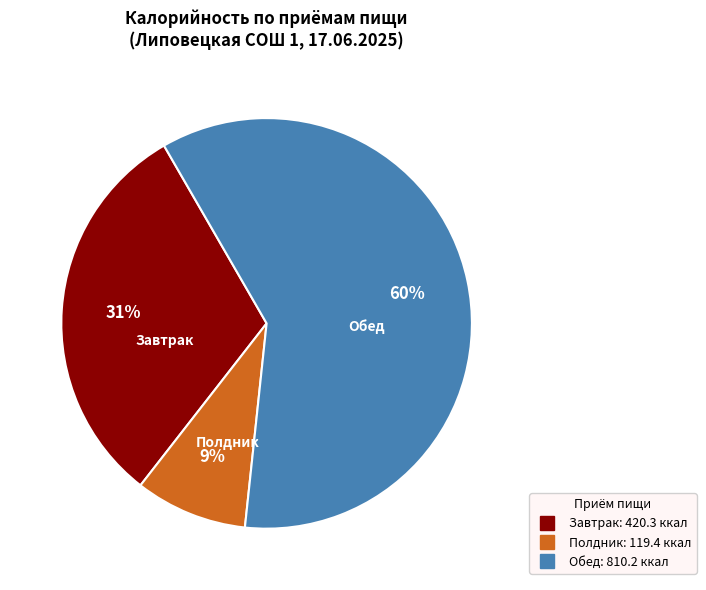

To the nearest percent, what is the difference between the largest and smallest slice percentages?

51%